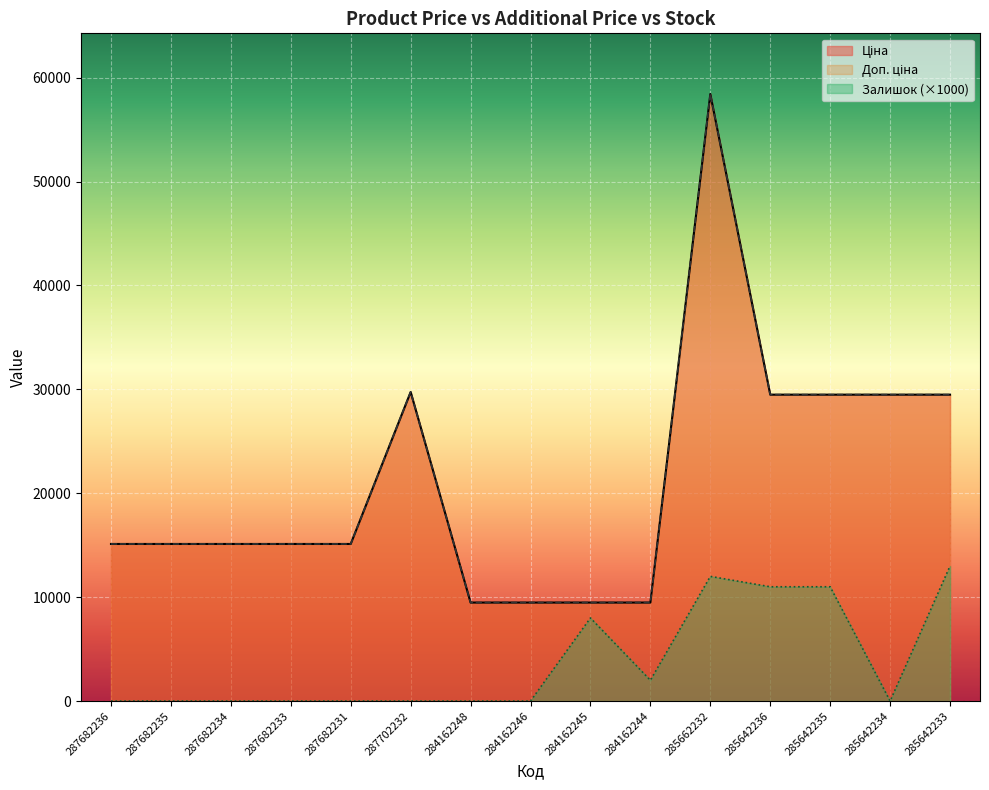

True or false: Ціна has more than 2 interior local peaks.

False